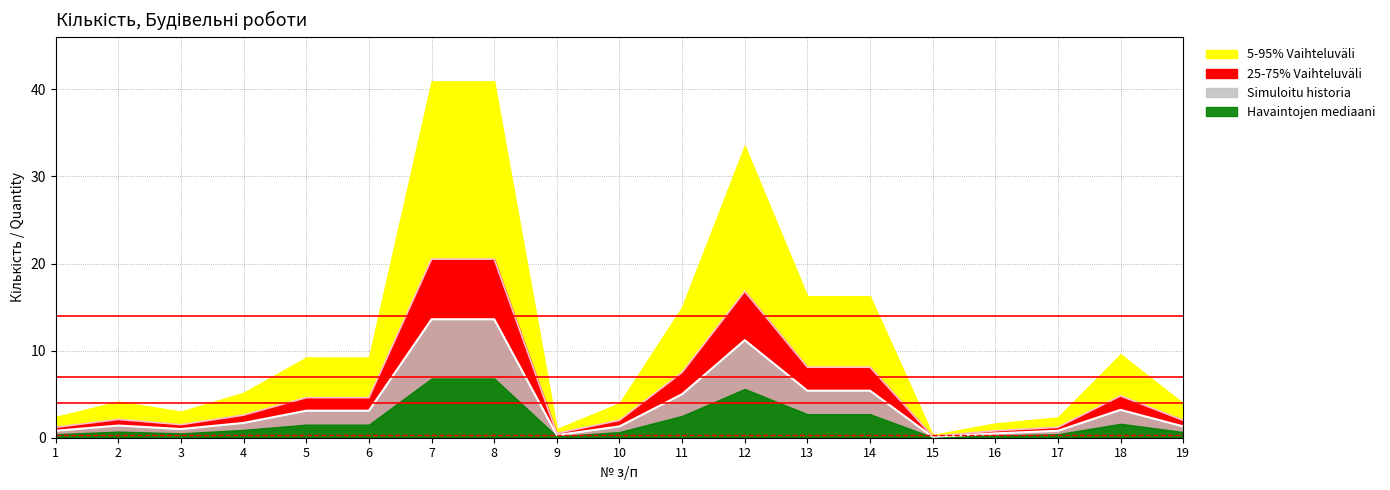

Where is the first local maximum for 25-75% Vaihteluväli?

2